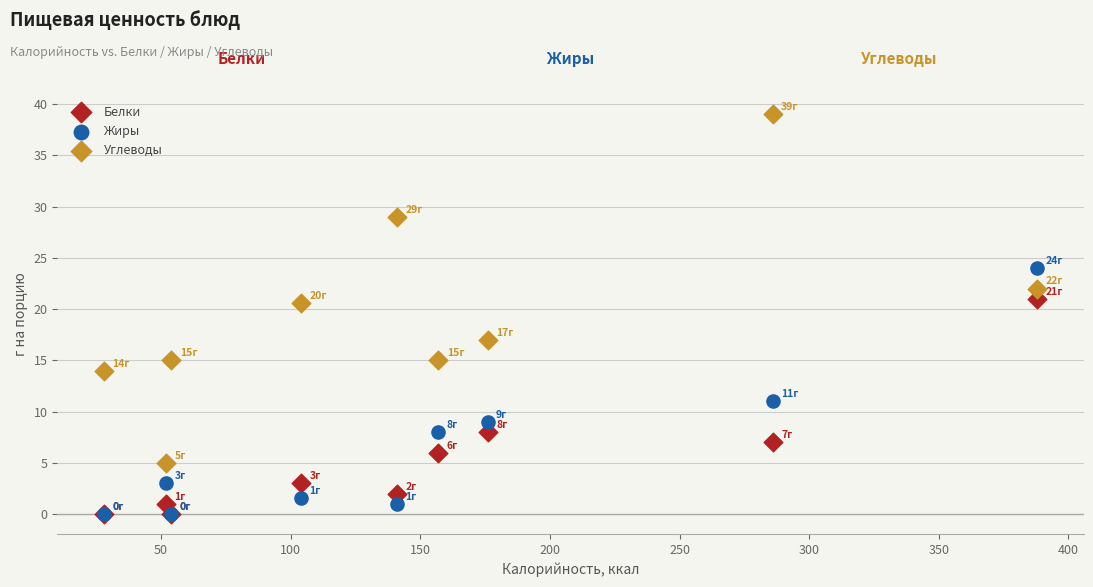

In the Жиры series, what Y value is closest to 12?

11.0